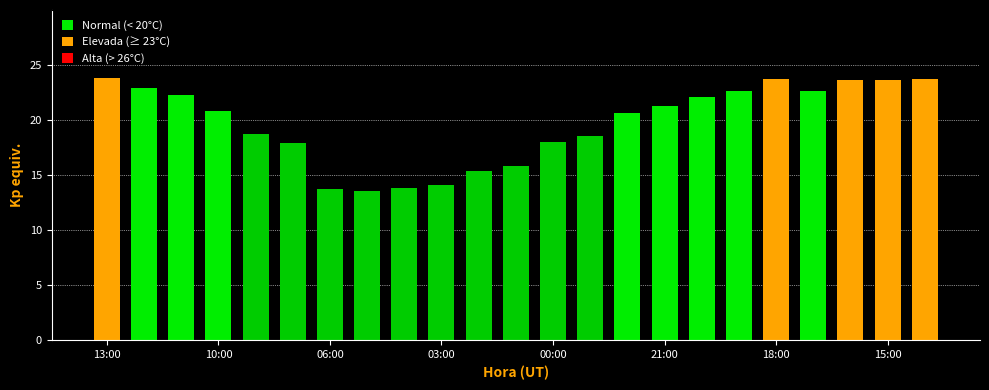

What is the value of the 7th bar from the left?

13.7